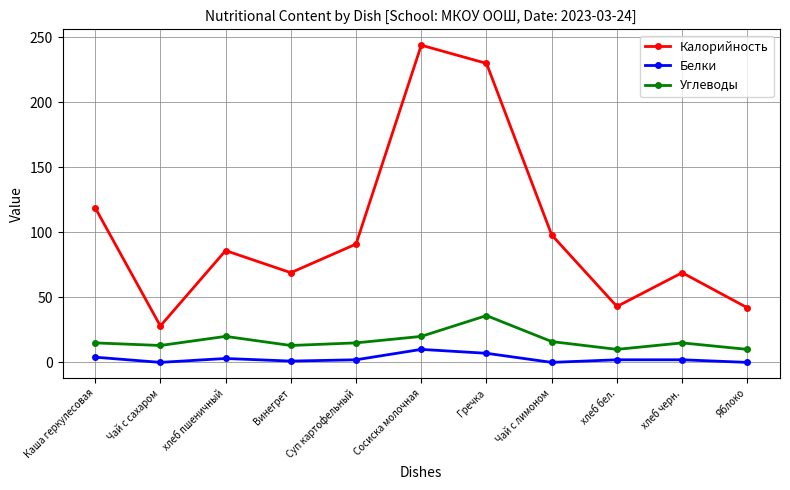

What is the difference between the maximum and minimum values in the Углеводы series?

26